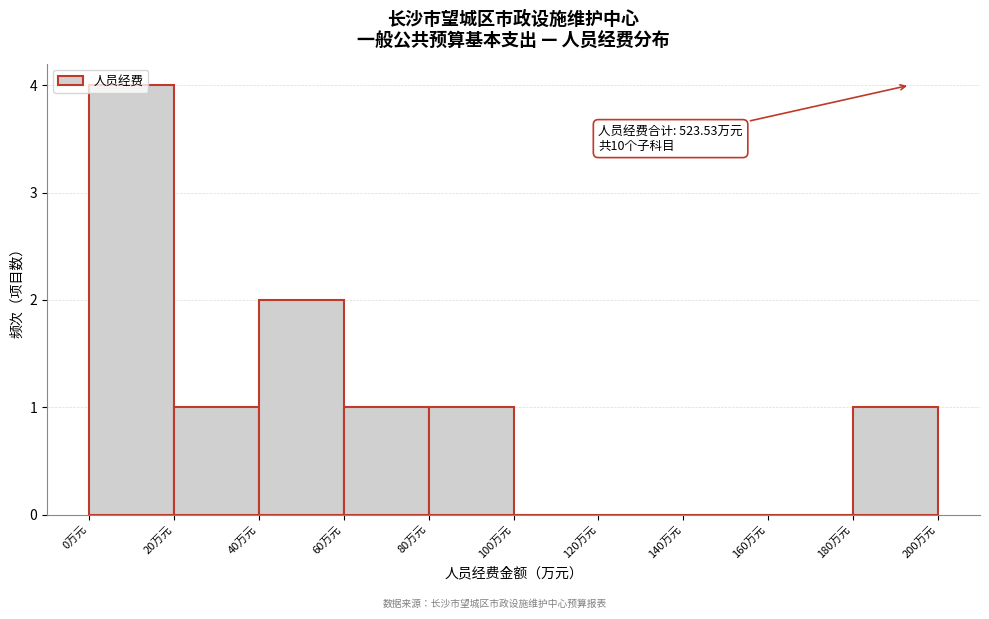

Over which range of the x-axis is the bar tallest?

0 to 20